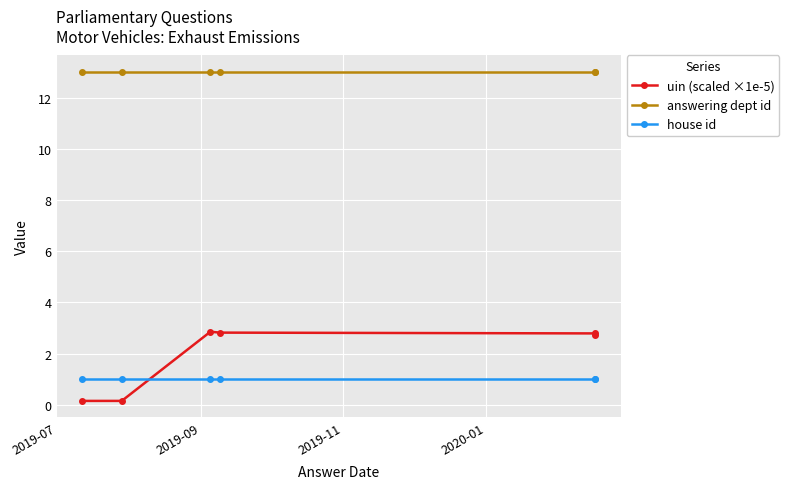

What is the sum of all answering dept id values?

78.0